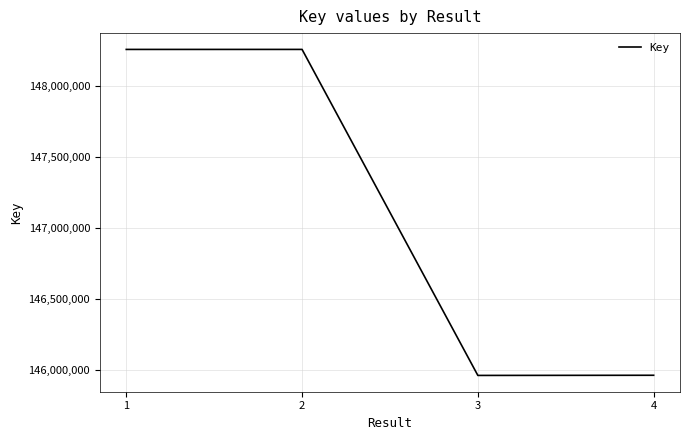

Count the number of categories in the chart.

4